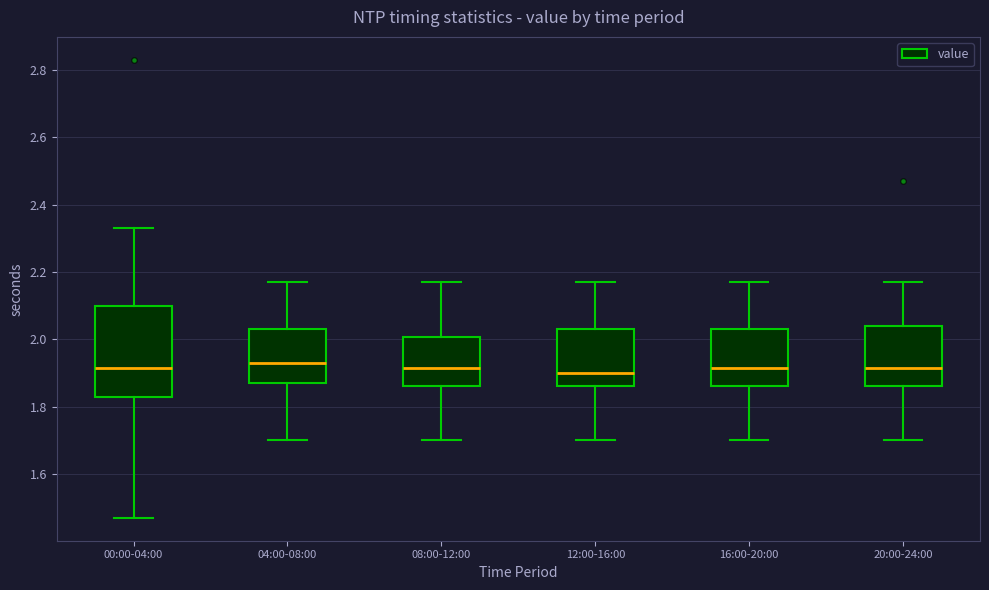

Which box is the tallest, from its lower edge to its upper edge?

00:00-04:00